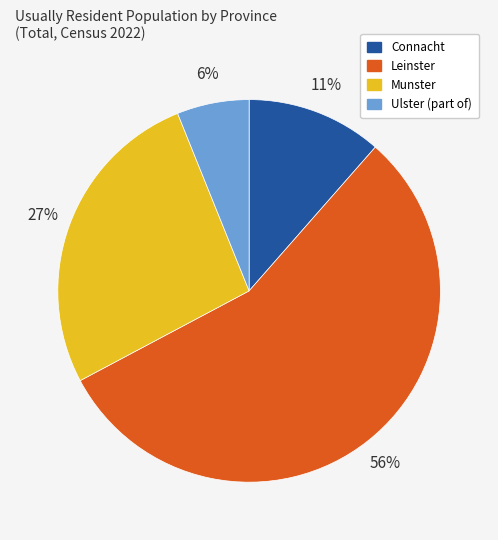

Do Connacht and Ulster (part of) together represent more than half of the pie?

No